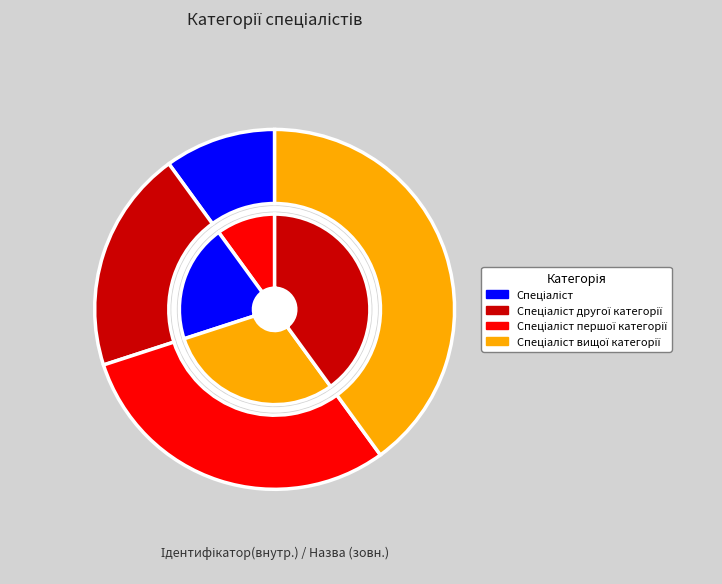

Count the number of slices in the pie.

4